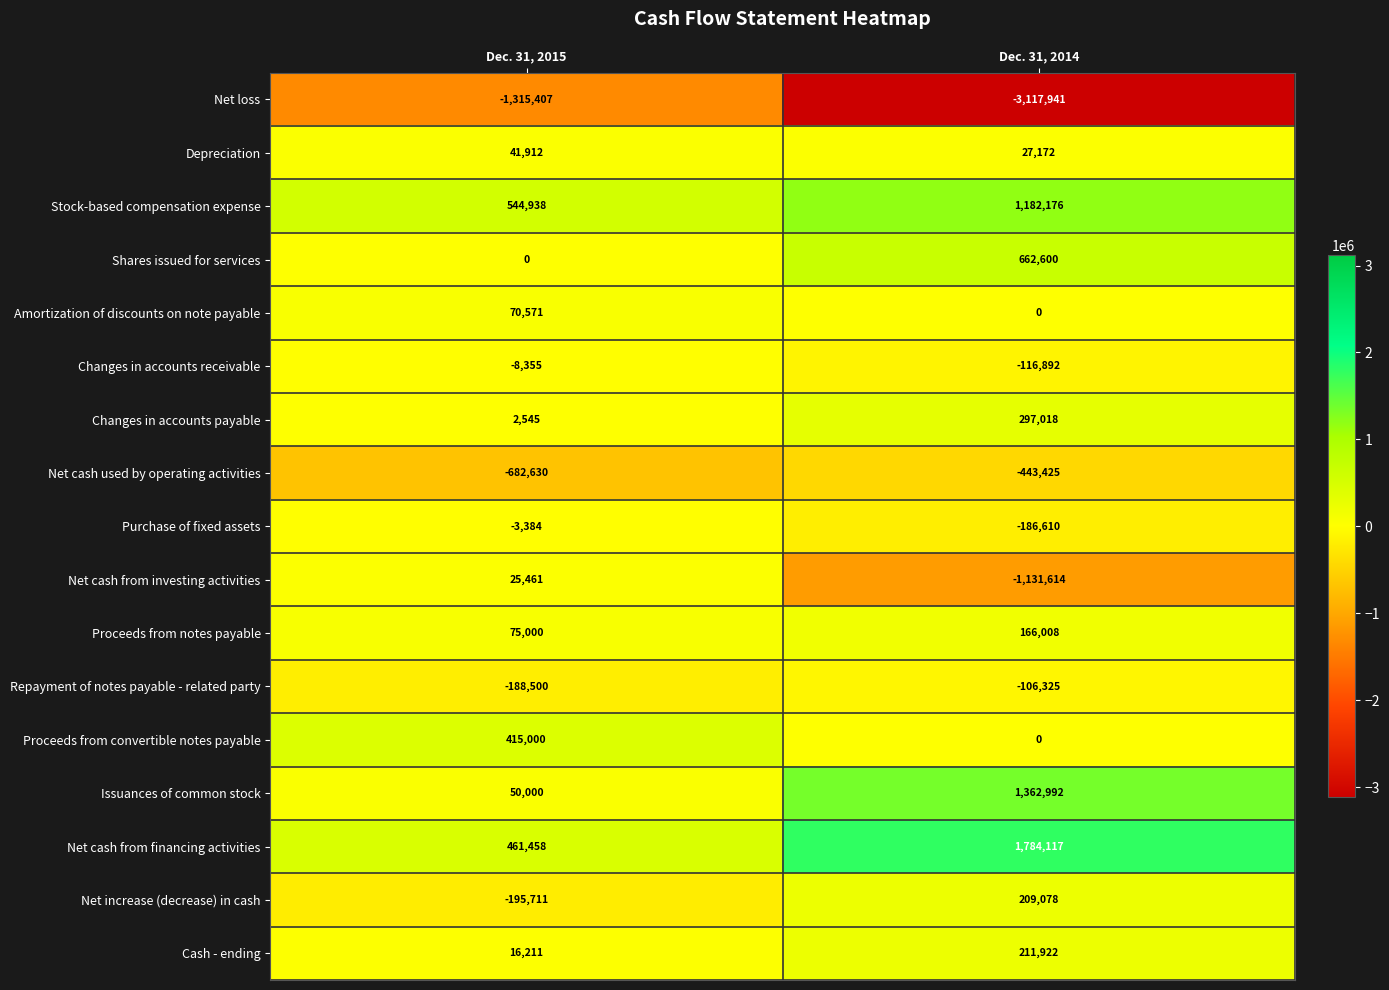

What is the difference between the Net increase (decrease) in cash values at Dec. 31, 2014 and Dec. 31, 2015?

404789